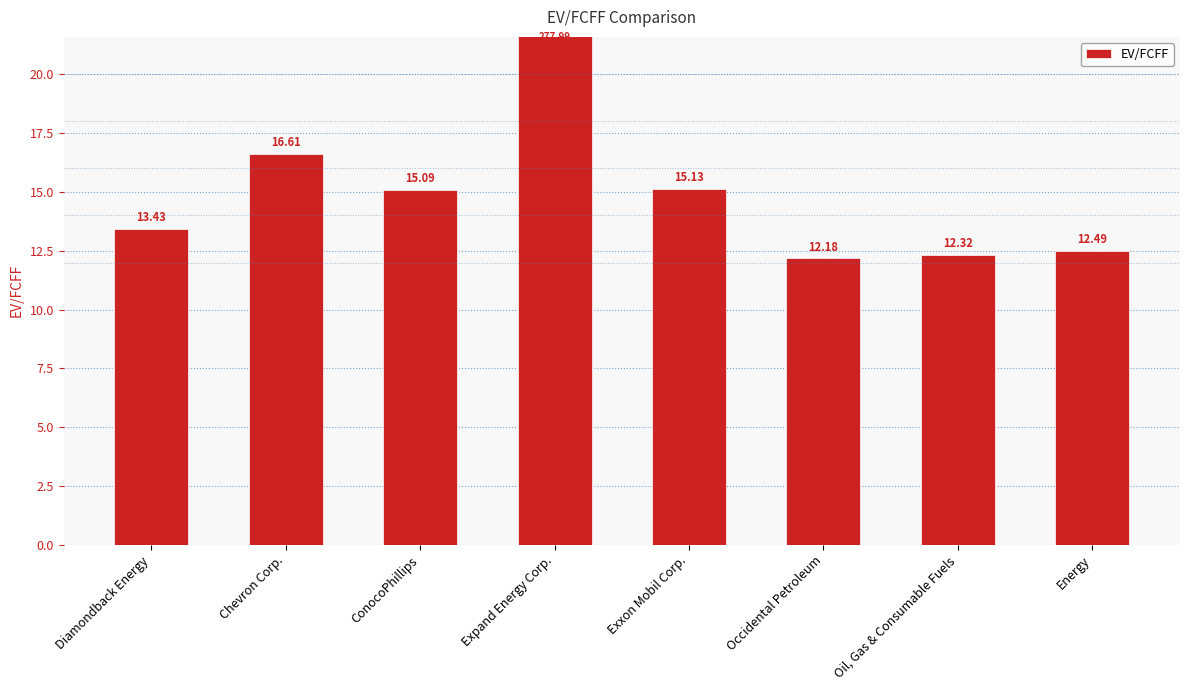

What is the sum of all values?

375.2